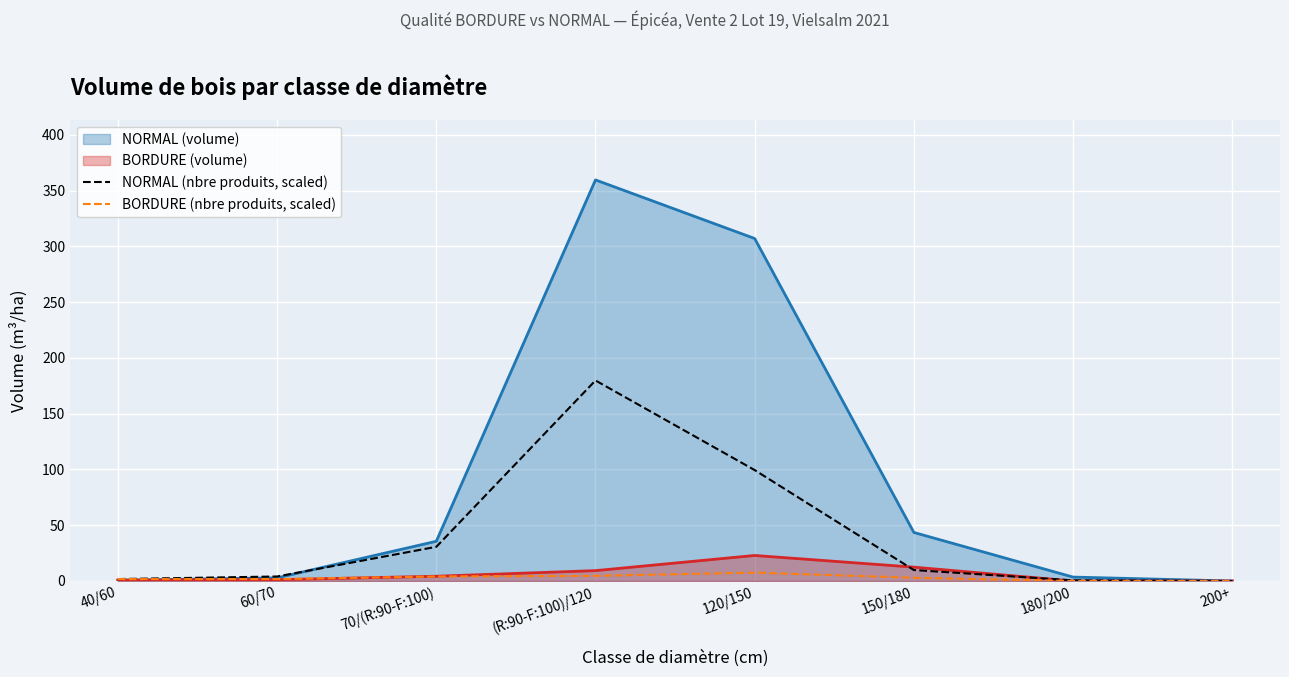

Which series has the largest total across all categories?

NORMAL (volume)